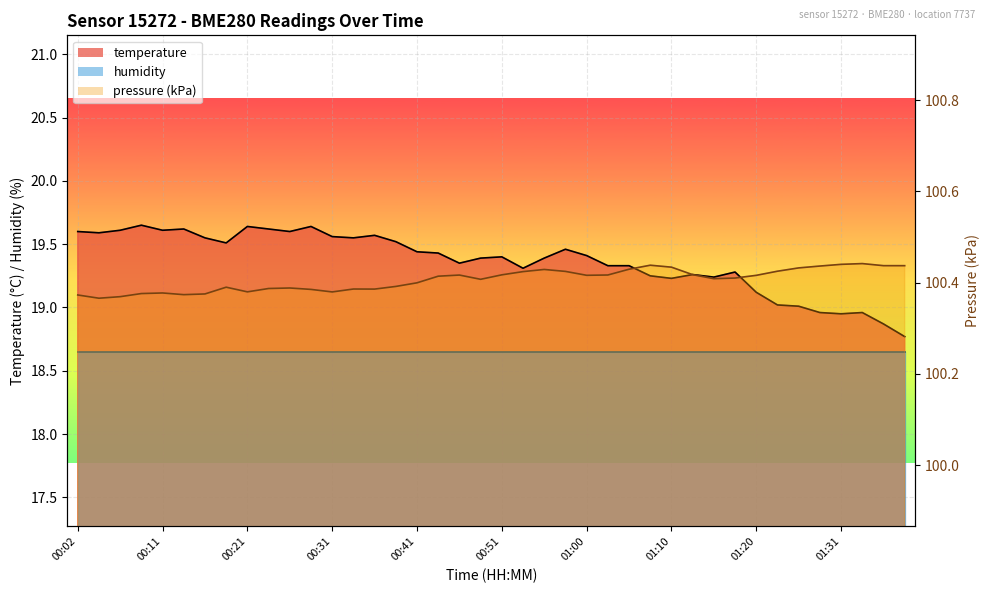

Reading right to left, list all the values displayed in this chart.

18.8	18.9	19.0	18.9	19.0	19.0	19.0	19.1	19.3	19.2	19.3	19.2	19.2	19.3	19.3	19.4	19.5	19.4	19.3	19.4	19.4	19.4	19.4	19.4	19.5	19.6	19.6	19.6	19.6	19.6	19.6	19.6	19.5	19.6	19.6	19.6	19.6	19.6	19.6	19.6